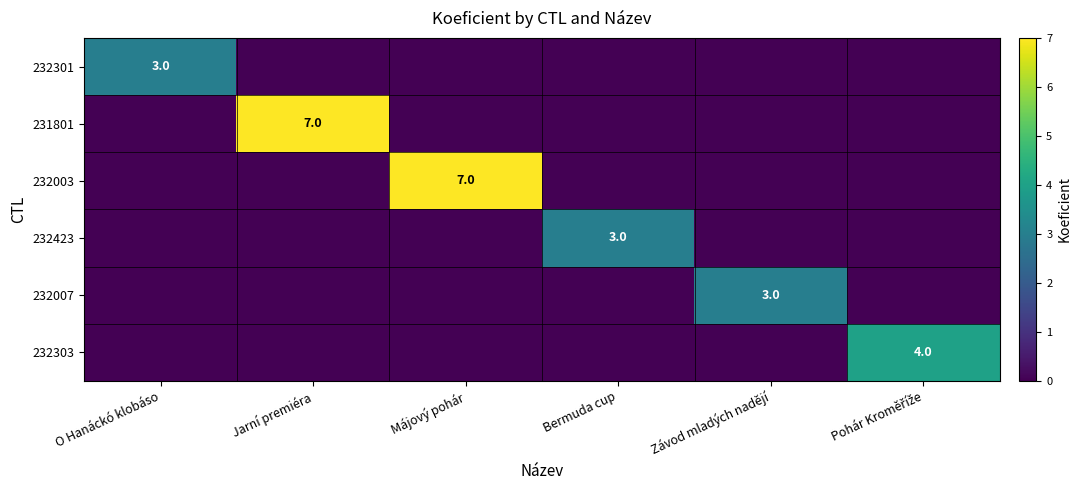

At which category is the sum across all series the highest?

Jarní premiéra